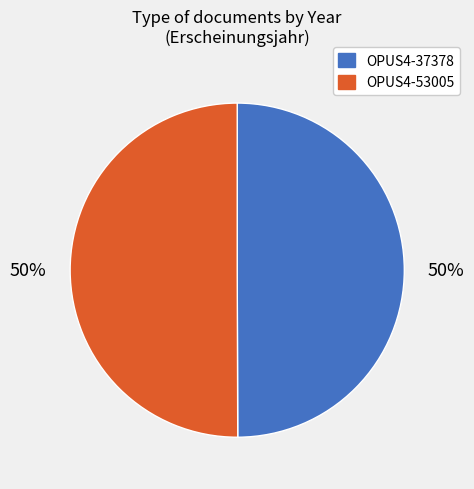

The OPUS4-53005 slice represents 43% of the pie. True or false?

False